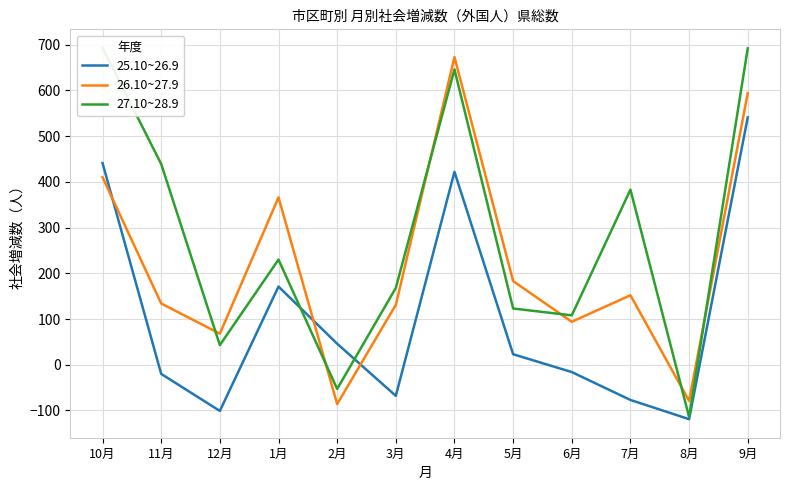

Rank the series by their maximum value, from highest to lowest.

27.10~28.9, 26.10~27.9, 25.10~26.9